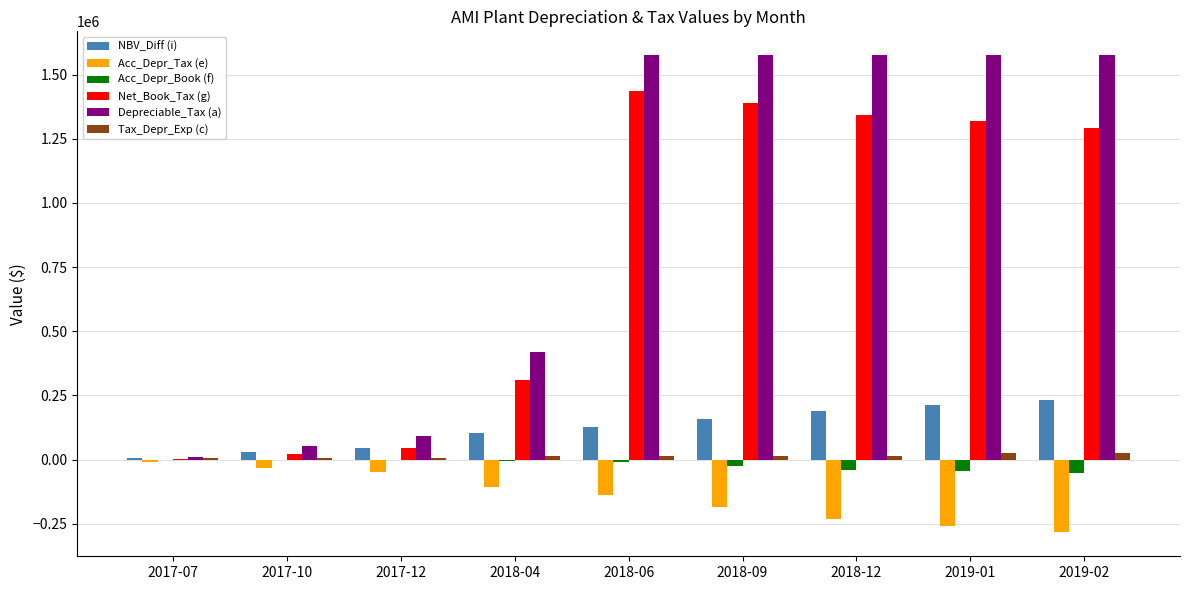

What is the sum of all Acc_Depr_Book (f) values?

-179485.7